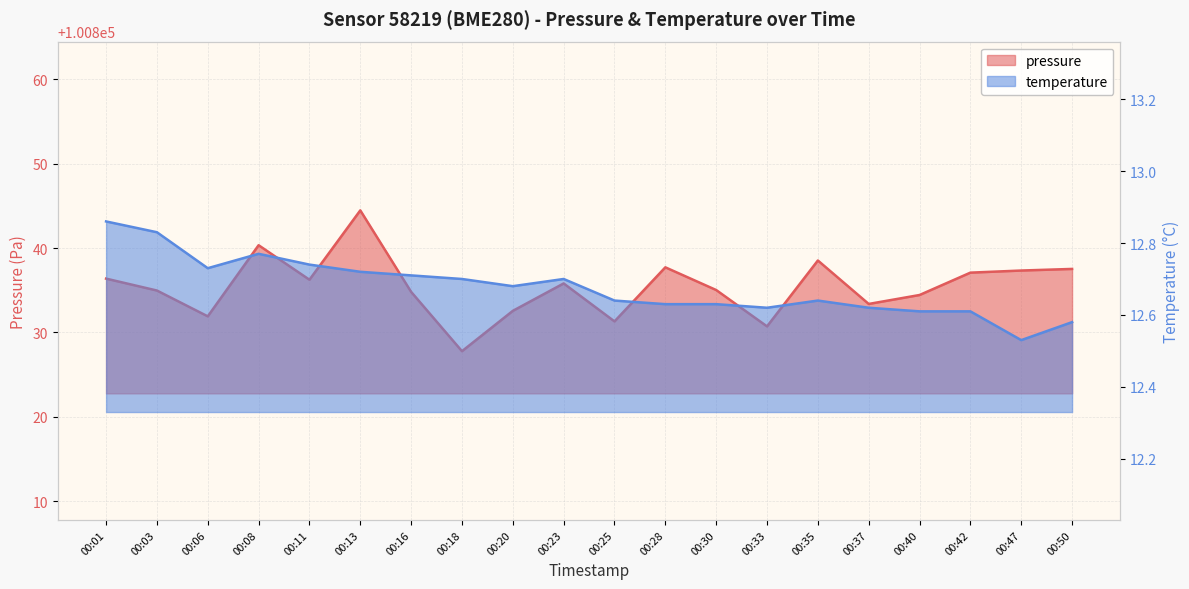

Is it true that pressure equals 100844.5 at 00:13?

True